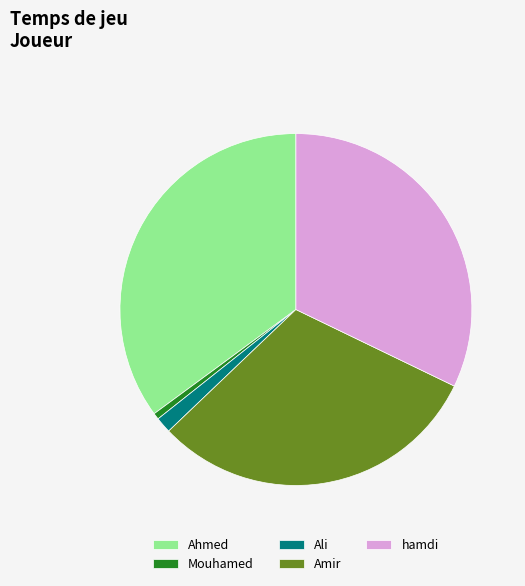

Which category has the biggest portion of the pie?

Ahmed